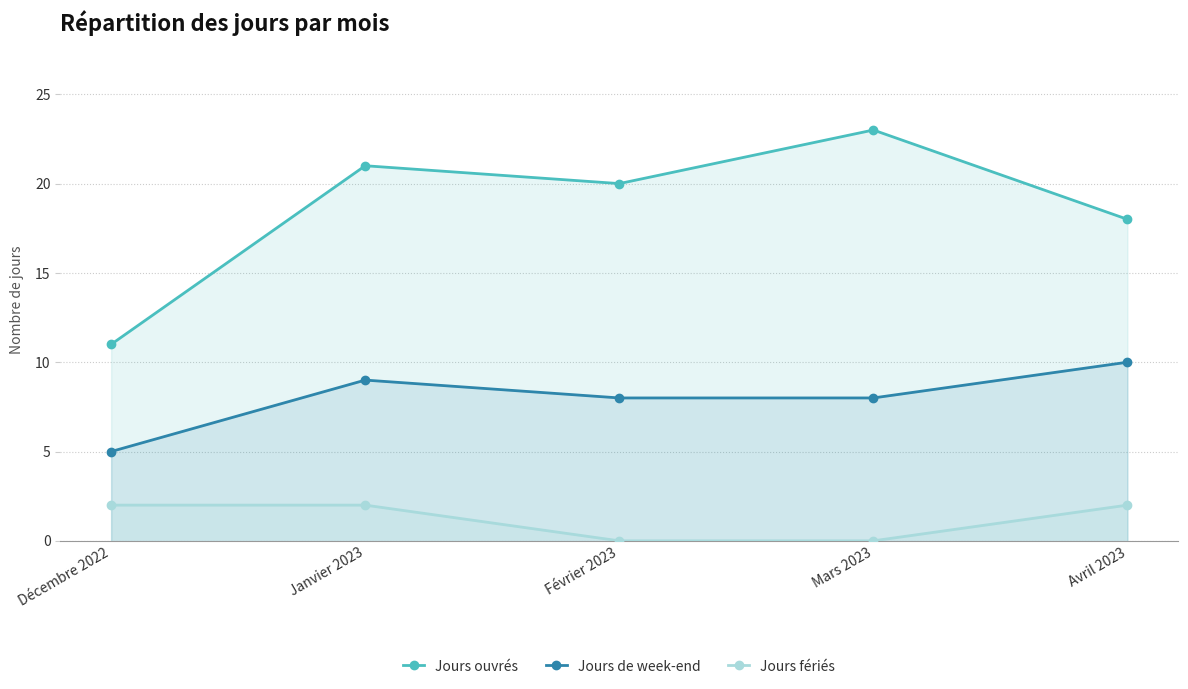

List the series in order of their overall mean, lowest first.

Jours fériés, Jours de week-end, Jours ouvrés